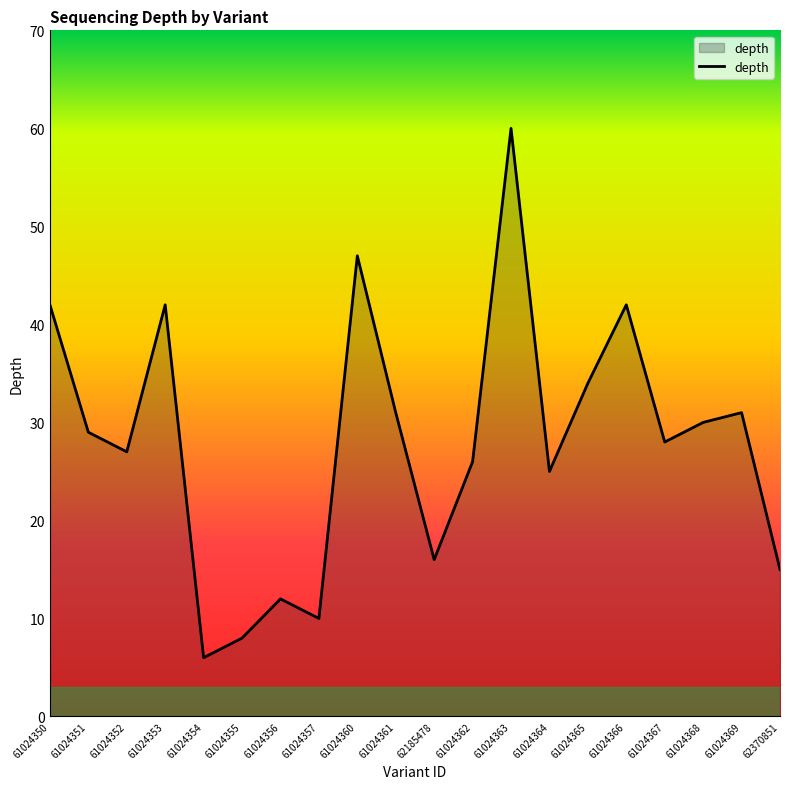

At which category does the data reach its first local peak?

61024353